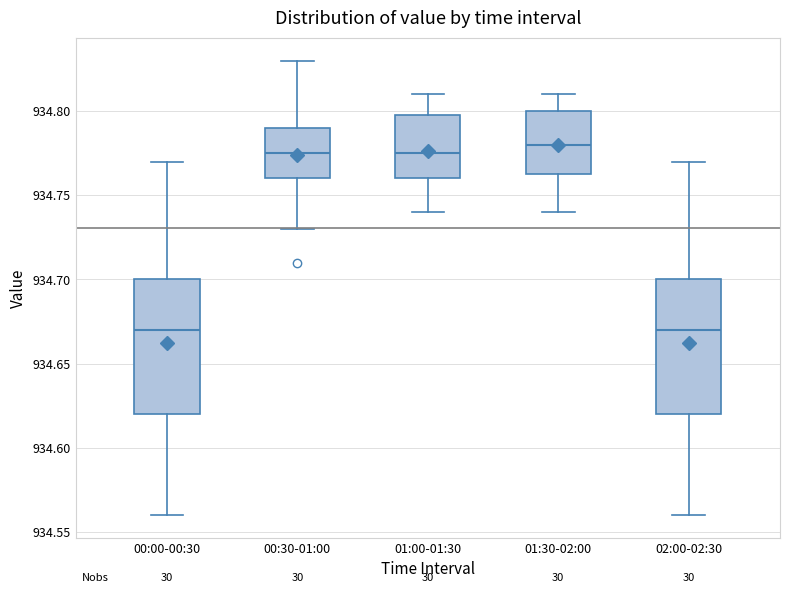

Where does the lower whisker of the box for 00:00-00:30 end on the y-axis? The values are not printed on the chart, so give them approximately, as read against the axis.

934.560